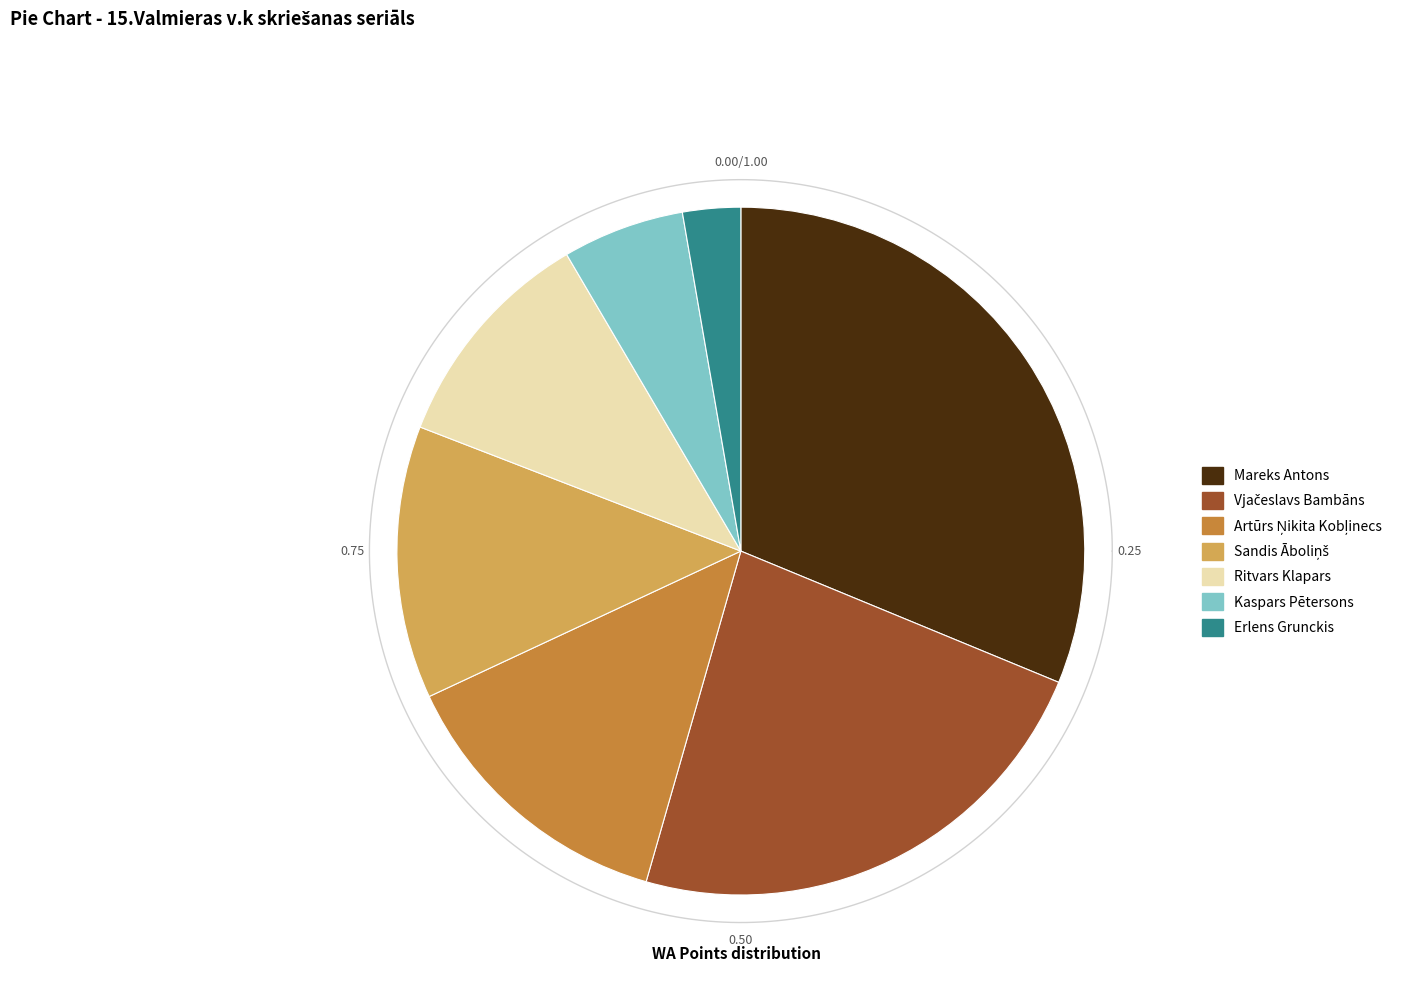

To the nearest percent, what is the average slice percentage?

14%